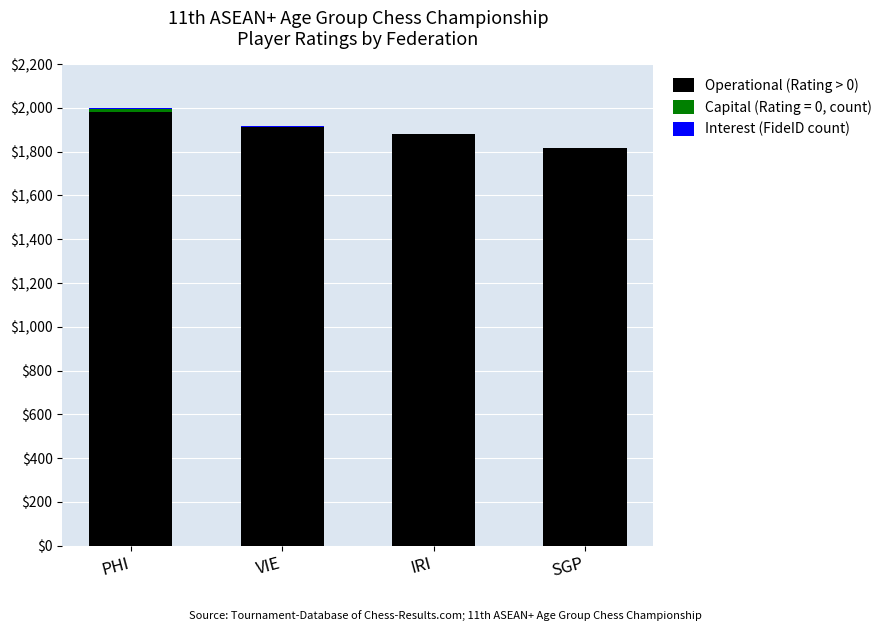

At which label does Operational (Rating > 0) reach its peak?

PHI